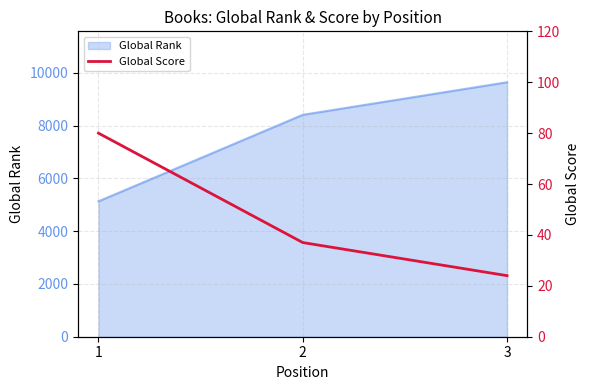

How many data points does each series have?

3